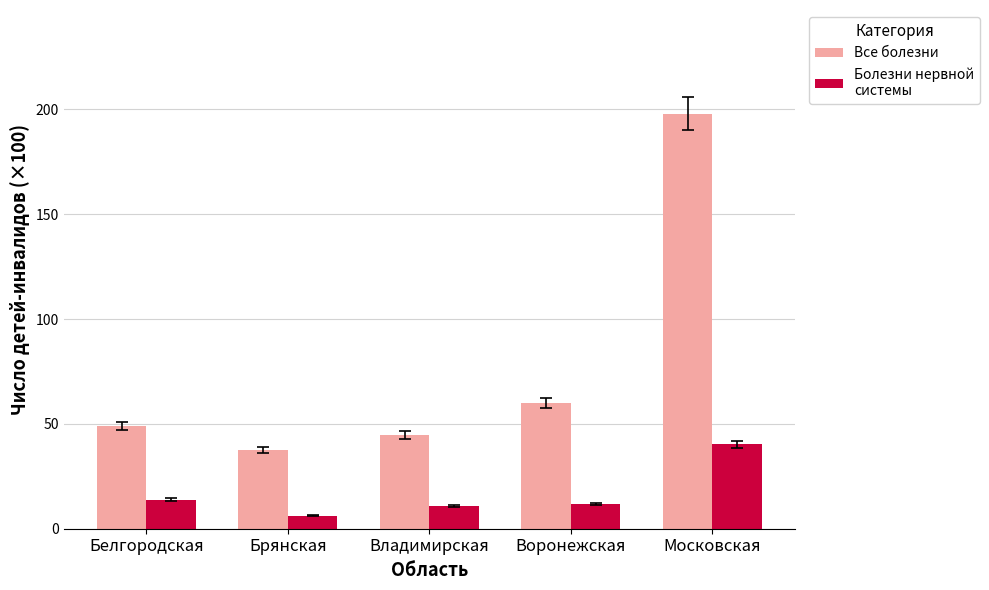

Reading right to left, transcribe all the data shown in this chart.

Все болезни: 197.9	60.0	44.8	37.6	49.0
Болезни нервной системы: 40.3	11.9	10.8	6.1	13.9